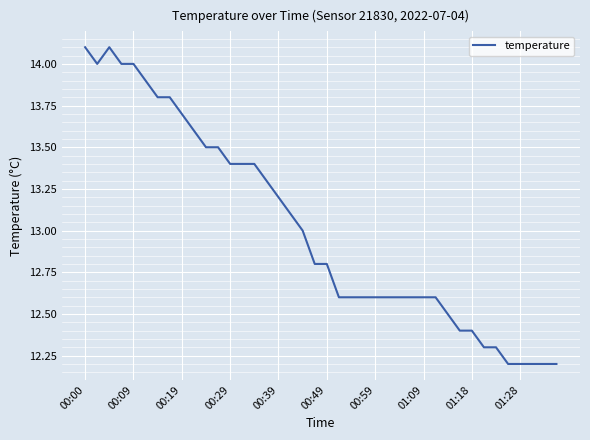

What is the minimum value shown in the chart?

12.2